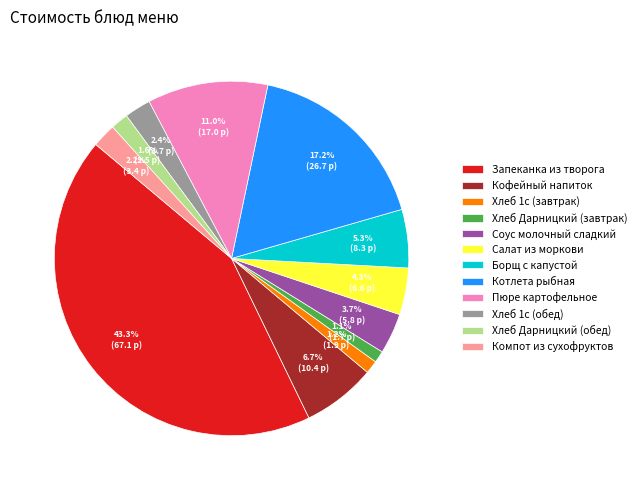

How many slices are in this pie chart?

12